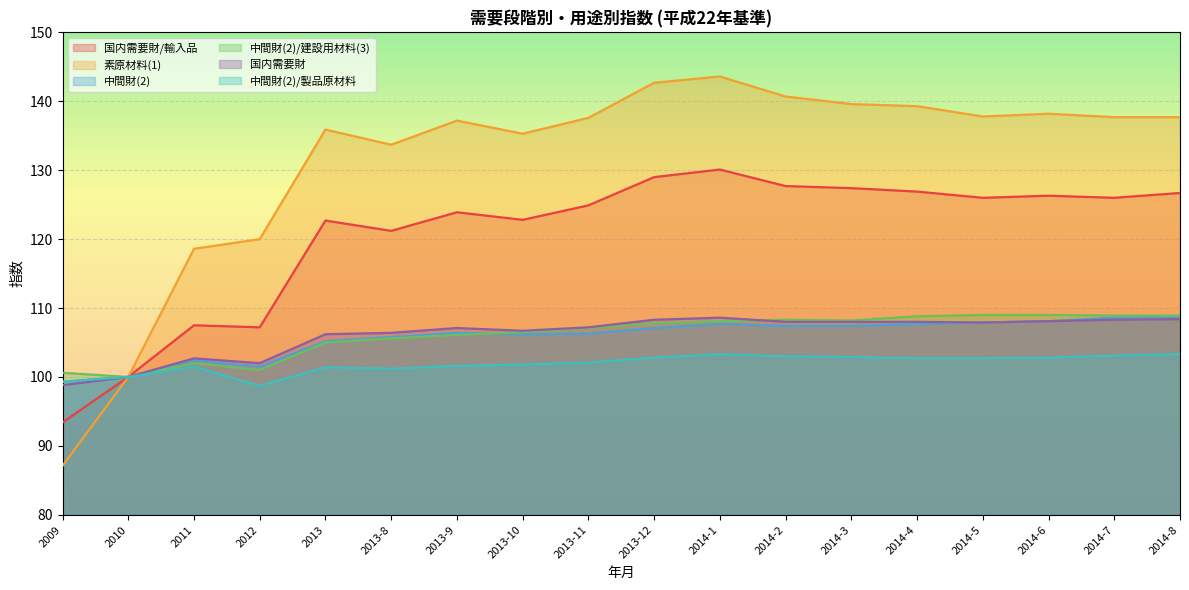

What is the total value across all series at 2014-5?

691.3